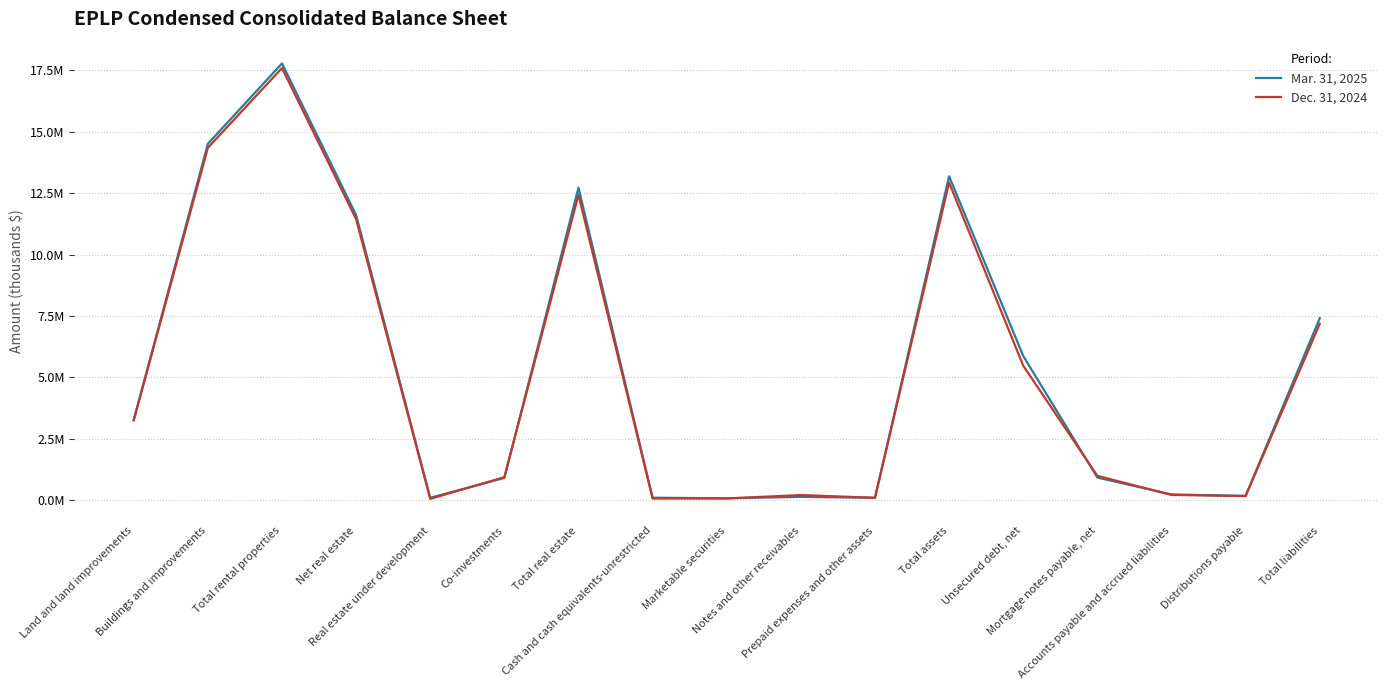

Which series changed the most between Land and land improvements and Total rental properties?

Mar. 31, 2025